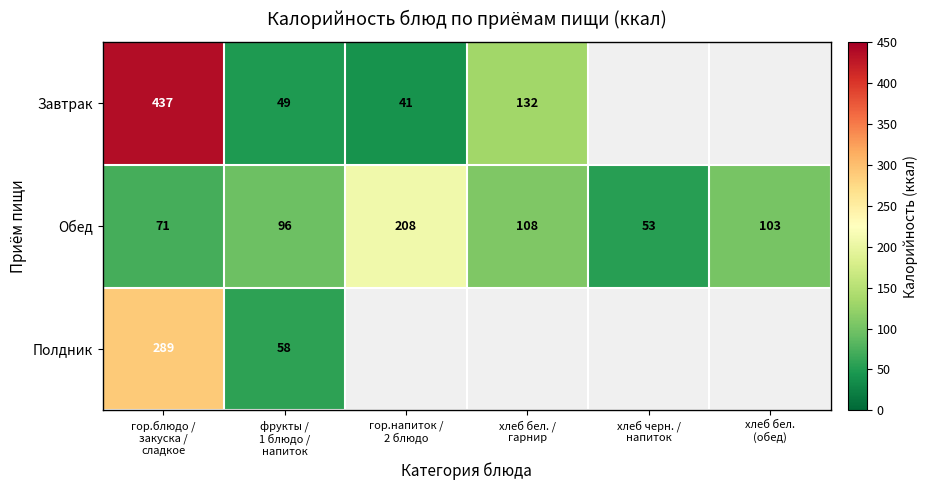

Which has a higher value, гор.блюдо /
закуска /
сладкое or гор.напиток /
2 блюдо?

гор.блюдо /
закуска /
сладкое